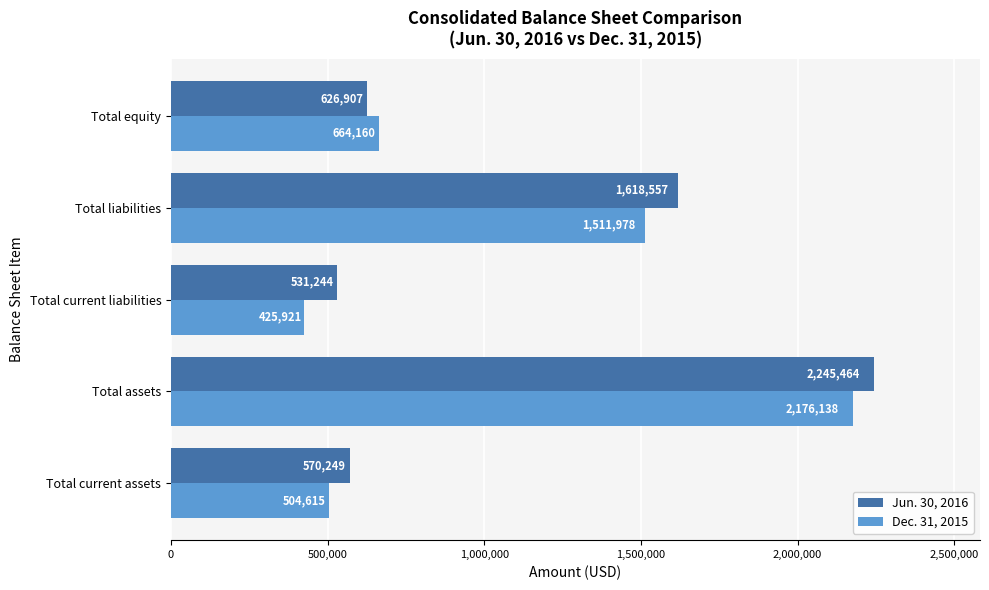

List the labels in order of Jun. 30, 2016 value, largest first.

Total assets, Total liabilities, Total equity, Total current assets, Total current liabilities